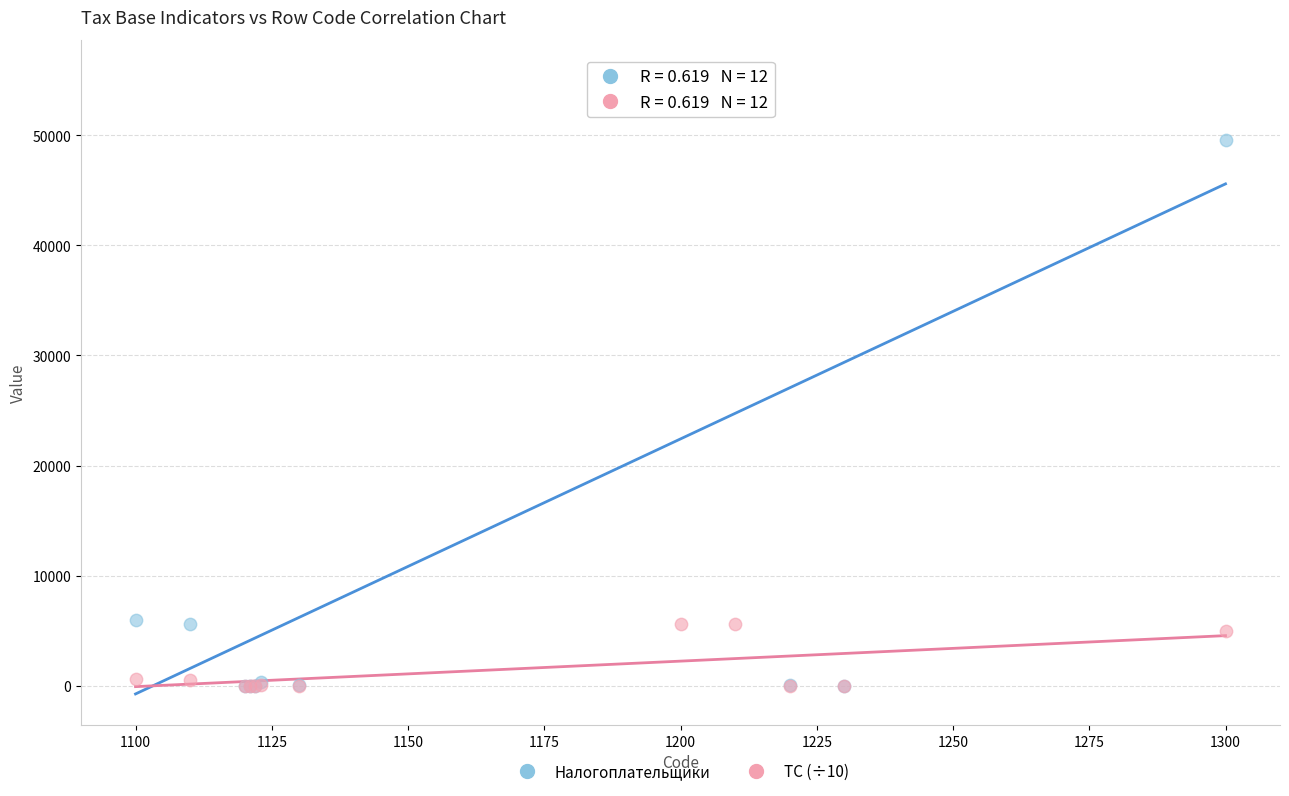

What are all the series names shown in the legend?

Налогоплательщики, ТС (÷10)